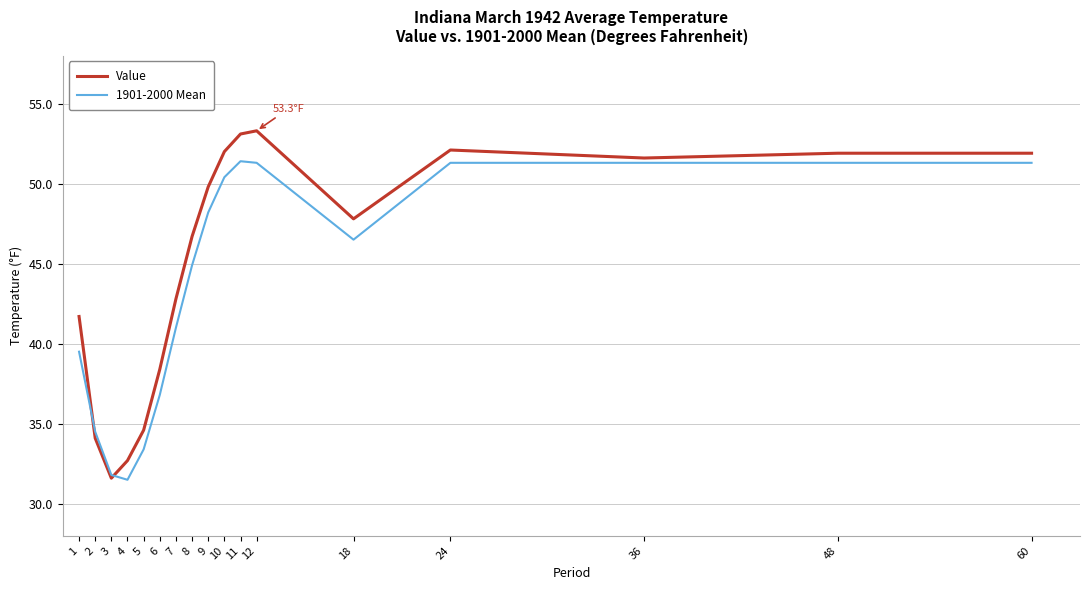

Is the value of 1901-2000 Mean at 12 greater than the value of Value at 1?

Yes